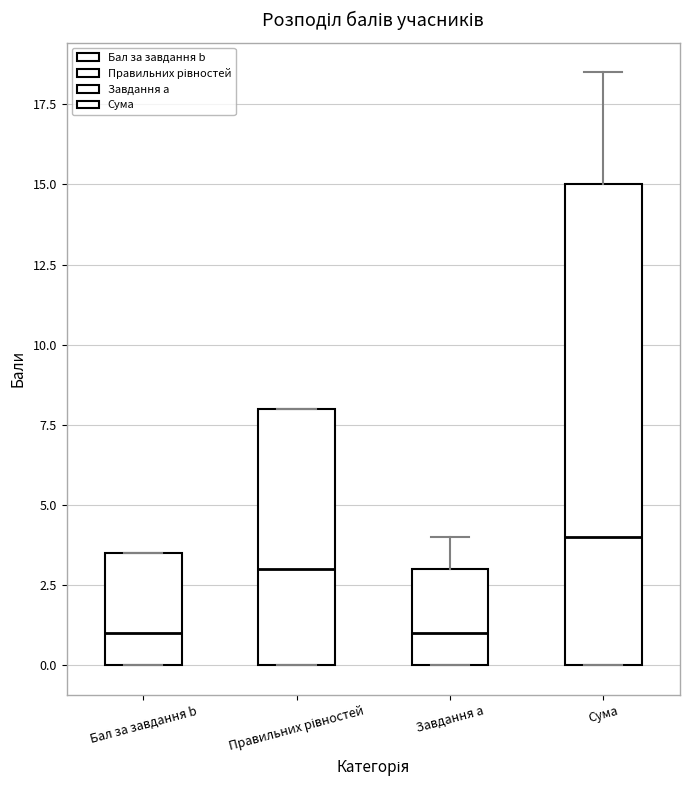

Reading left to right, read every box against the y-axis: the position of its median line, the range the box covers, and the ends of its whiskers. The values are not printed on the chart, so give them approximately, as read against the axis.

Бал за завдання b: median 1.0, box 0.0 to 3.5, whiskers 0.0 to 3.5
Правильних рівностей: median 3.0, box 0.0 to 8.0, whiskers 0.0 to 8.0
Завдання a: median 1.0, box 0.0 to 3.0, whiskers 0.0 to 4.0
Сума: median 4.0, box 0.0 to 15.0, whiskers 0.0 to 18.5